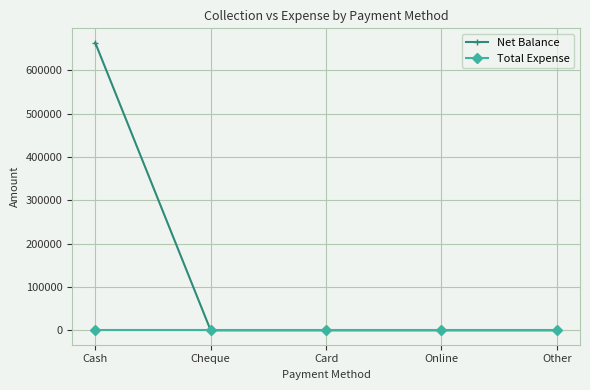

Rank the series at Cash from highest to lowest value.

Net Balance, Total Expense